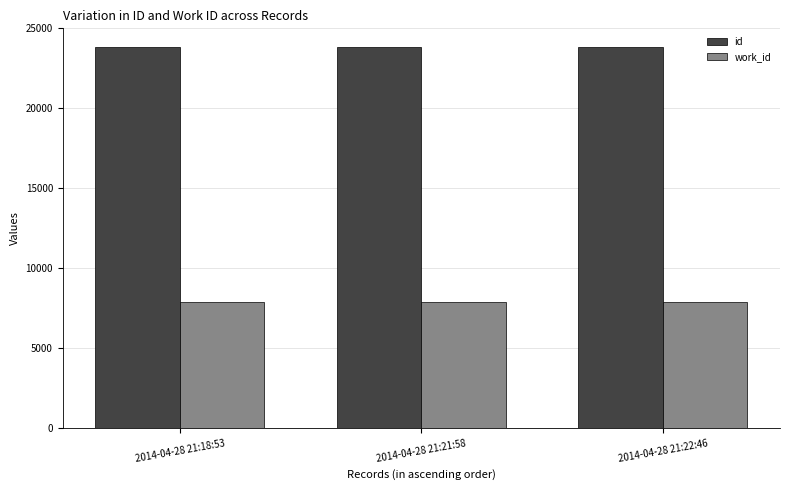

What position from the right is 2014-04-28 21:18:53?

3